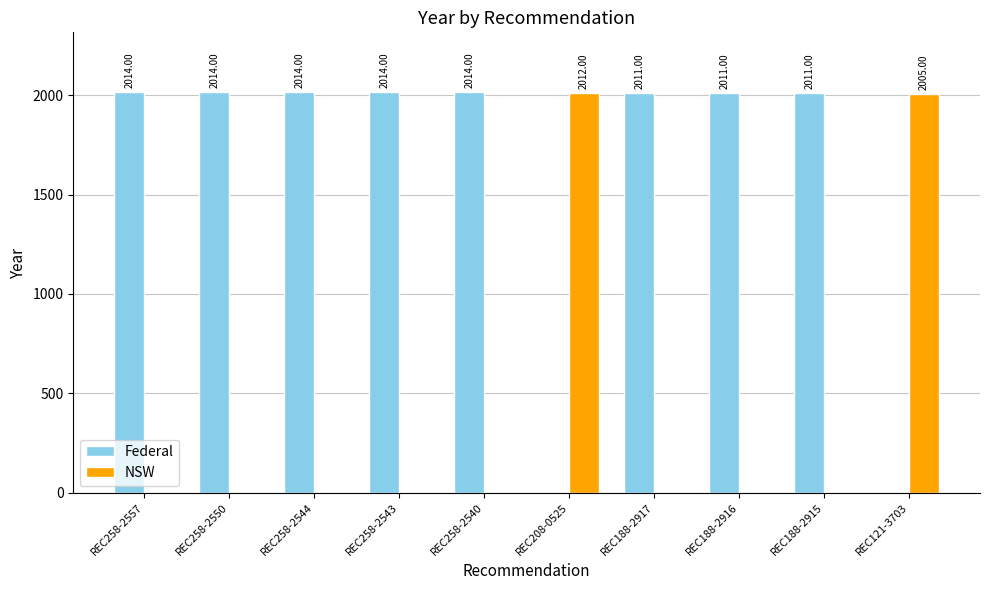

What is the average value of the NSW series?

402